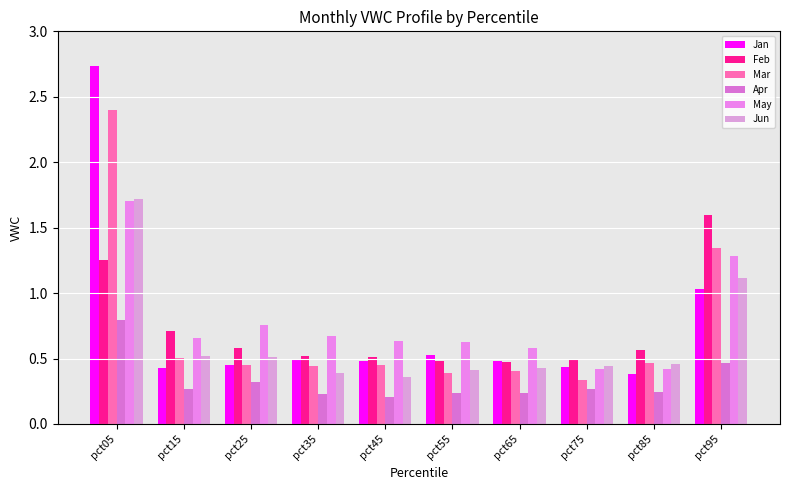

How many groups of bars are there?

10